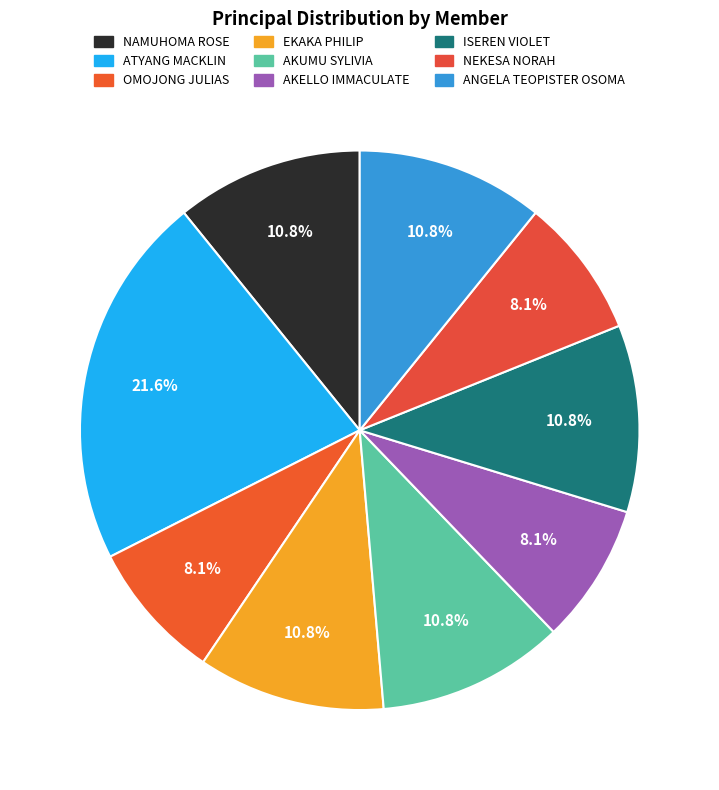

How many segments does this pie chart have?

9